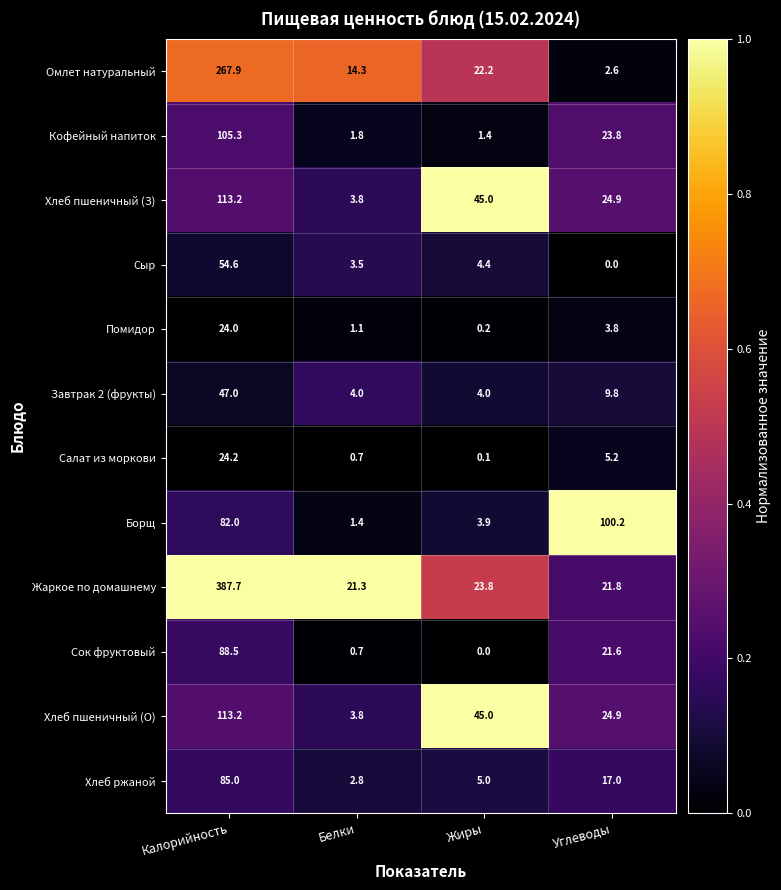

At which label does Помидор first exceed 3?

Калорийность